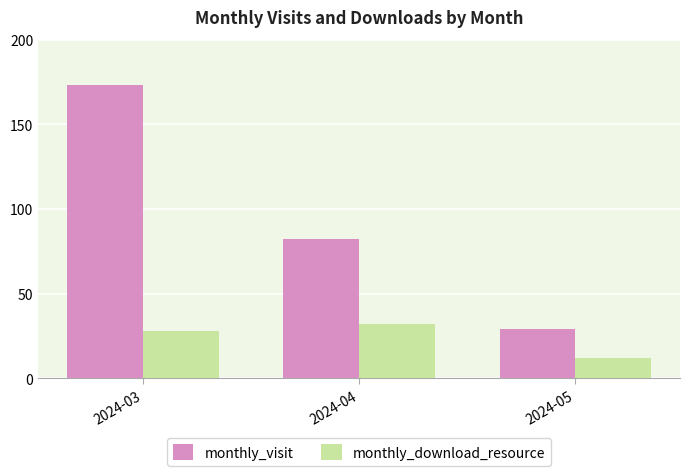

Rank the series by their maximum value, from lowest to highest.

monthly_download_resource, monthly_visit